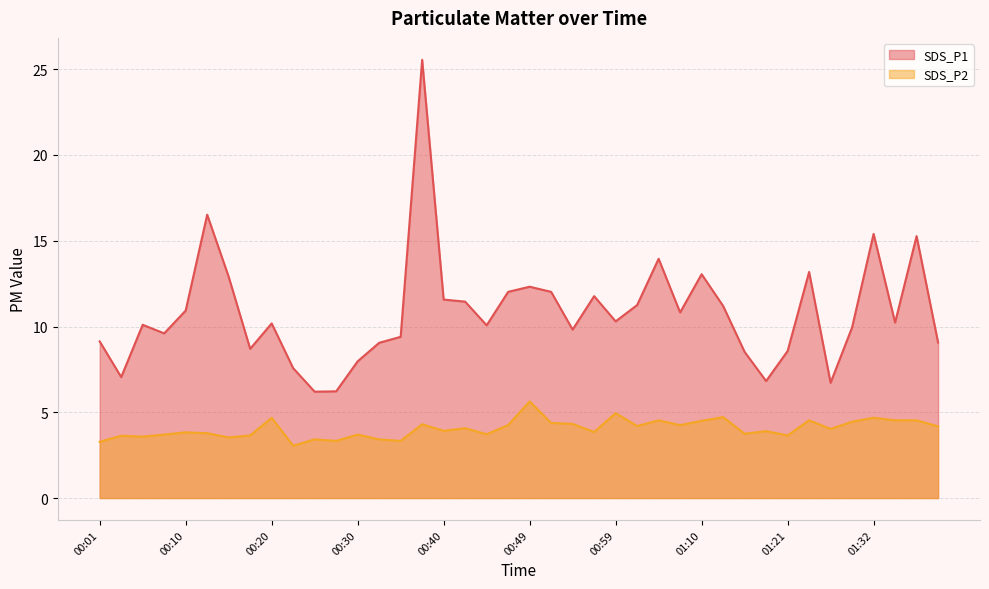

Is it true that SDS_P2 equals 1.5 at 00:47?

False